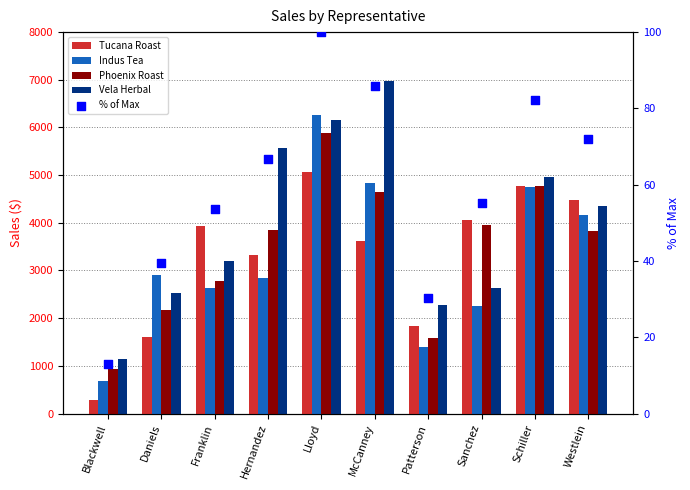

Is the value of Tucana Roast at Hernandez greater than the value of % of Max at Daniels?

Yes